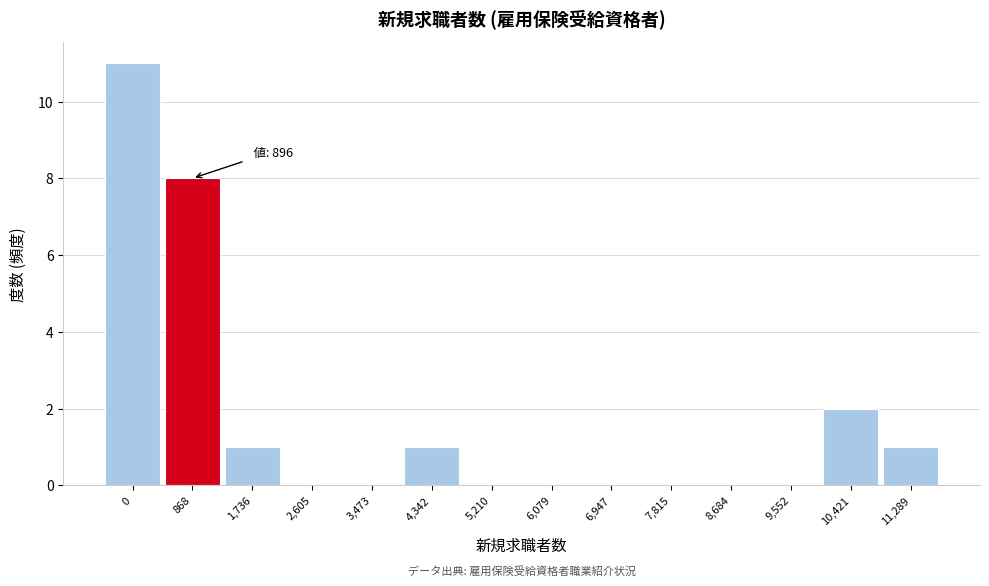

Reading left to right, extract all data points from this chart.

0=11	868=8	1,736=1	2,605=0	3,473=0	4,342=1	5,210=0	6,079=0	6,947=0	7,815=0	8,684=0	9,552=0	10,421=2	11,289=1